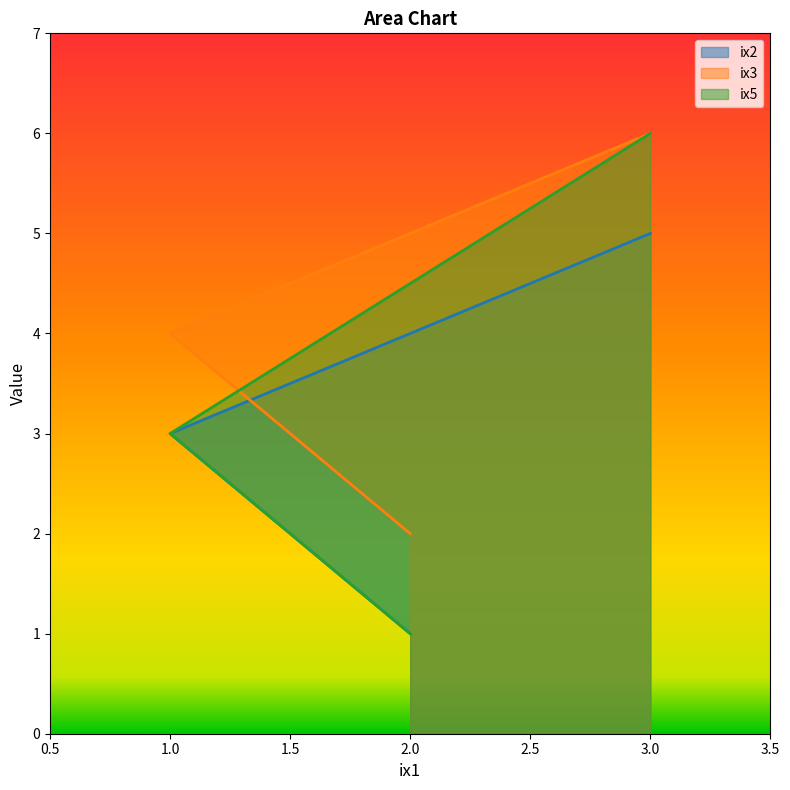

At how many categories does at least one series exceed 1?

3